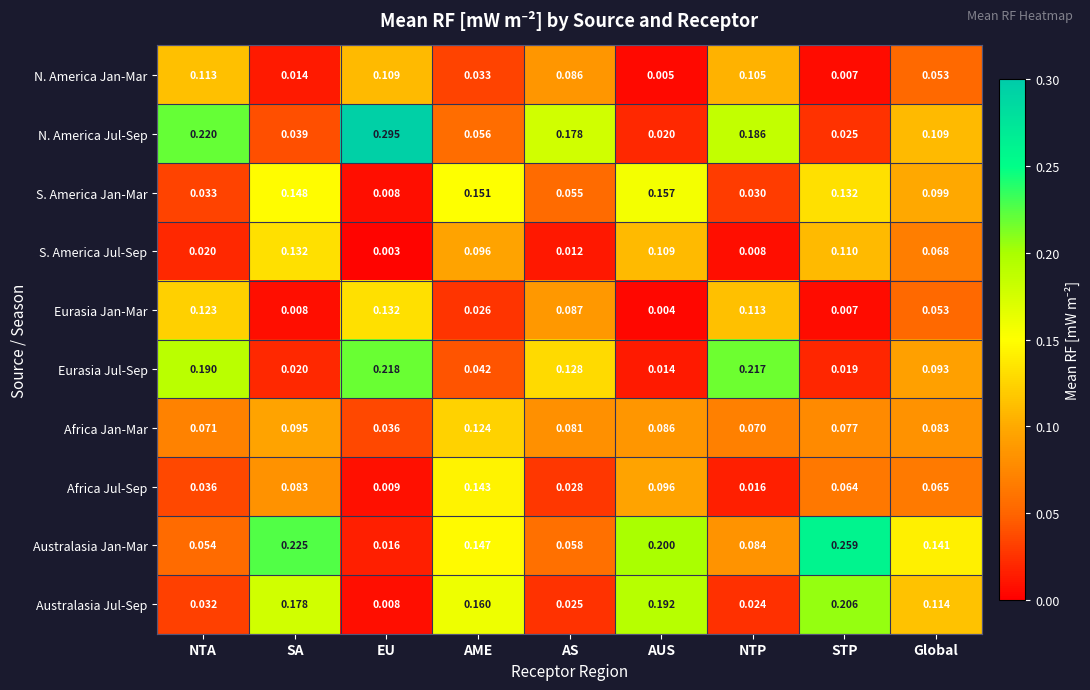

At how many categories does at least one series exceed 0?

9